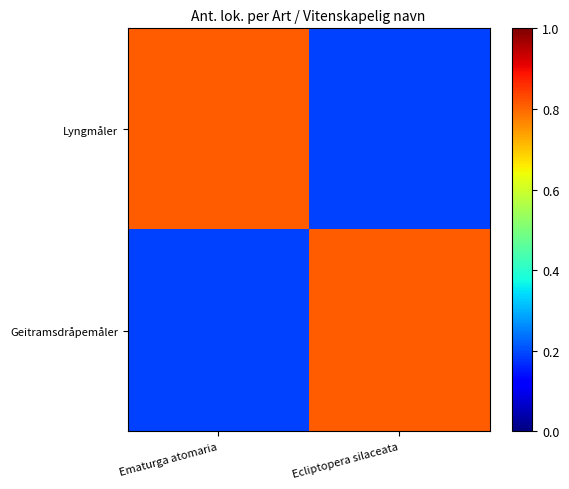

Rank the series at Ecliptopera silaceata from lowest to highest value.

Lyngmåler, Geitramsdråpemåler